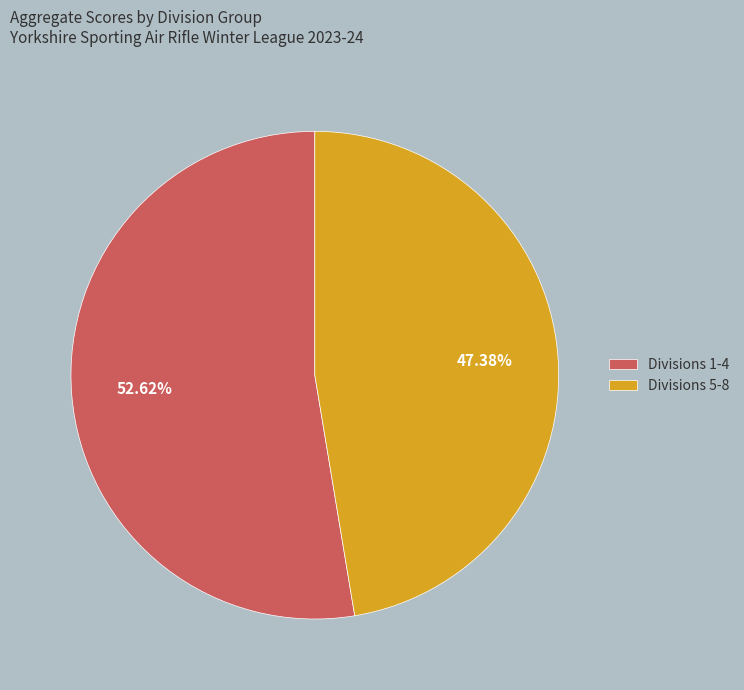

Combined, do Divisions 1-4 and Divisions 5-8 account for over 50%?

Yes